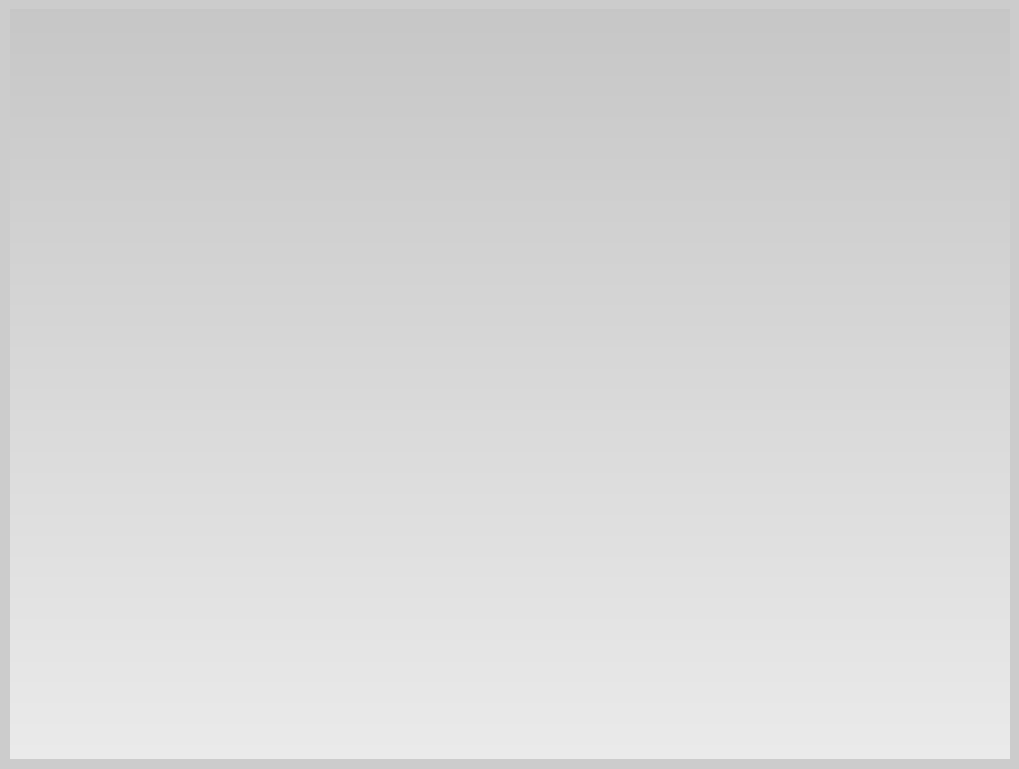

To the nearest percent, what portion does 2016-02-23 represent?

34%